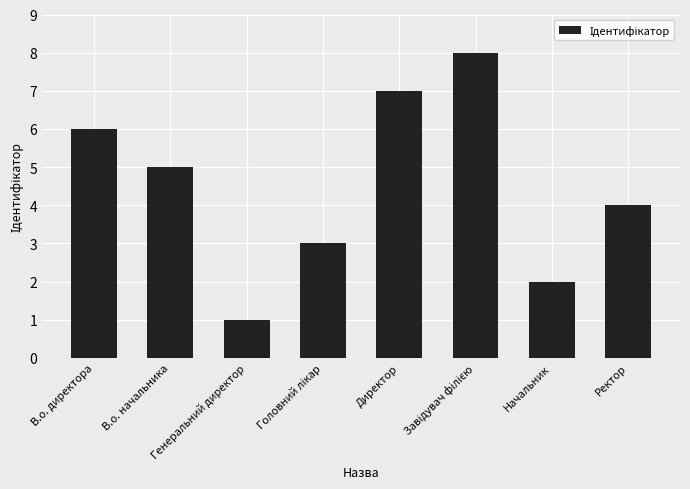

What is the sum of all values?

36